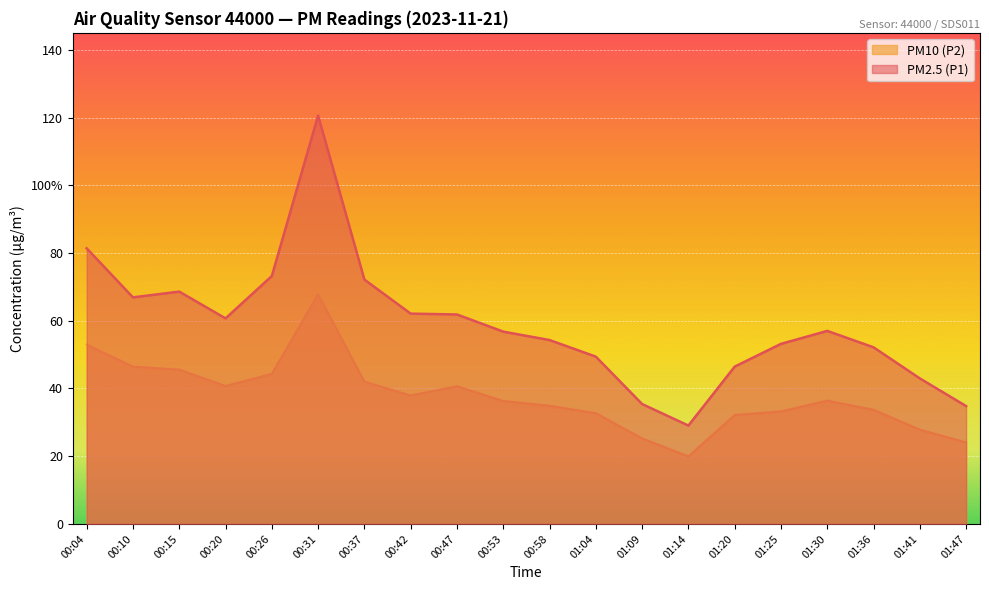

What is the label of the 16th point from the left?

01:25